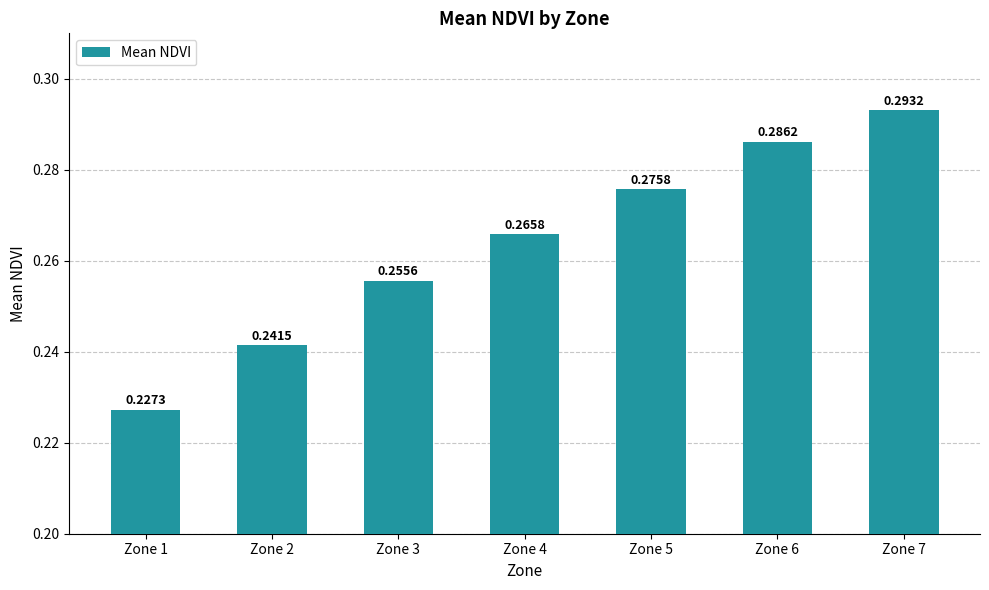

Is it true that the value at Zone 6 is 0.2?

False